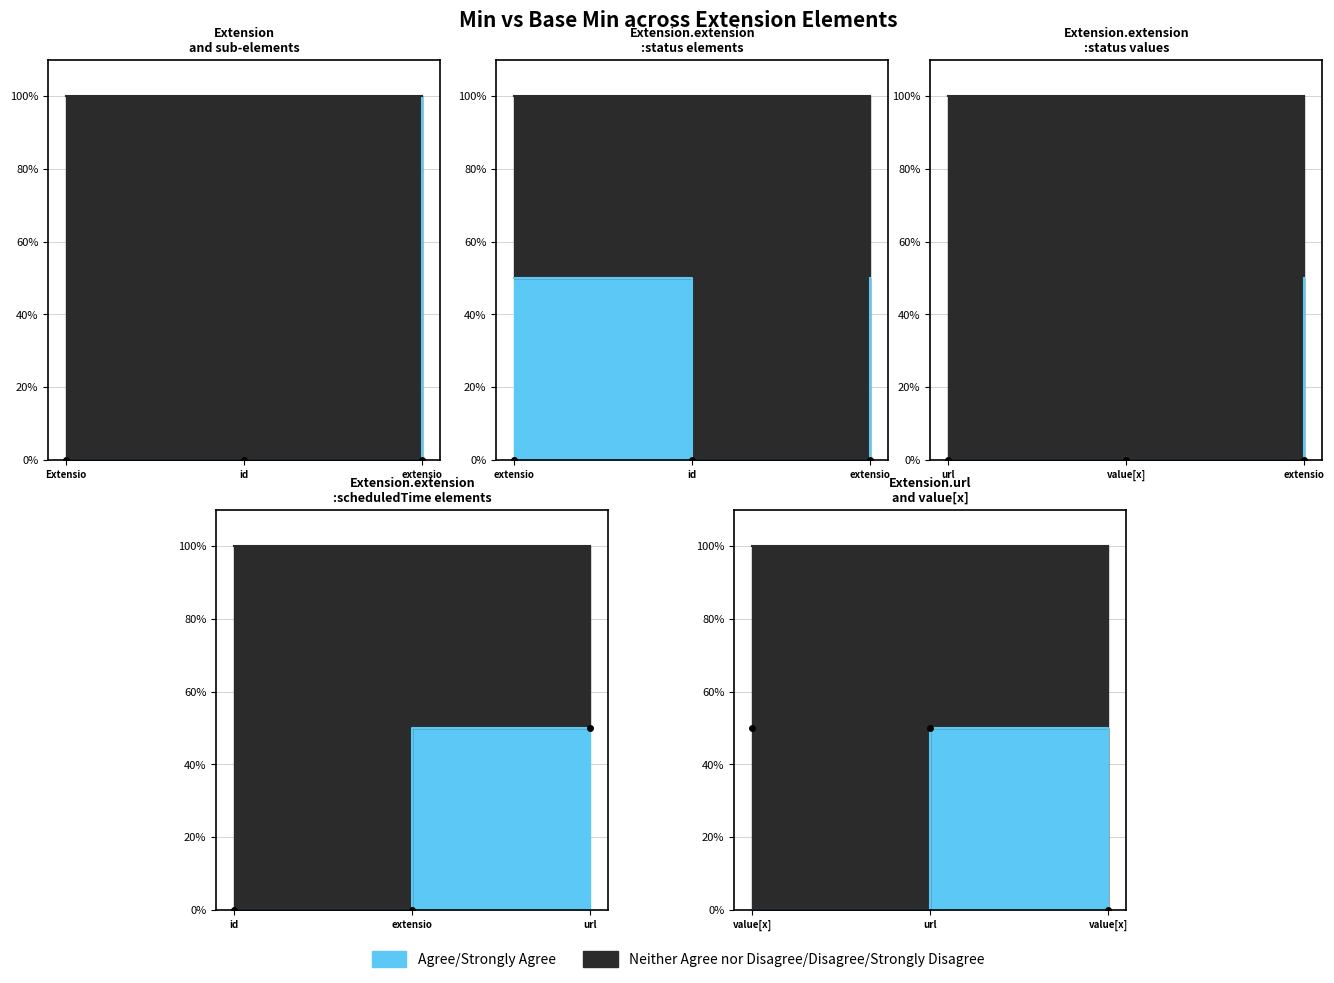

What value does the data have at url?

50